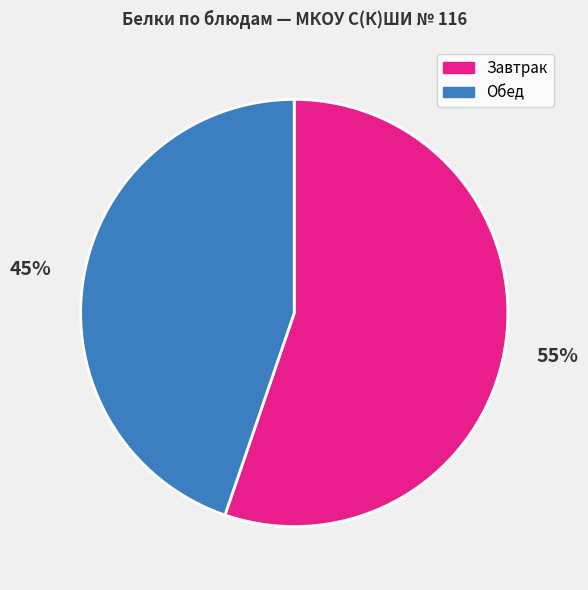

Which category has the smallest portion of the pie?

Обед